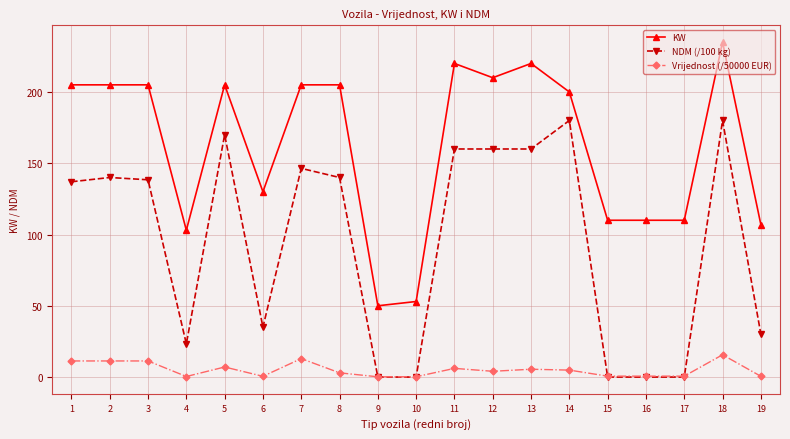

Does the chart display data point markers on the line(s)?

Yes